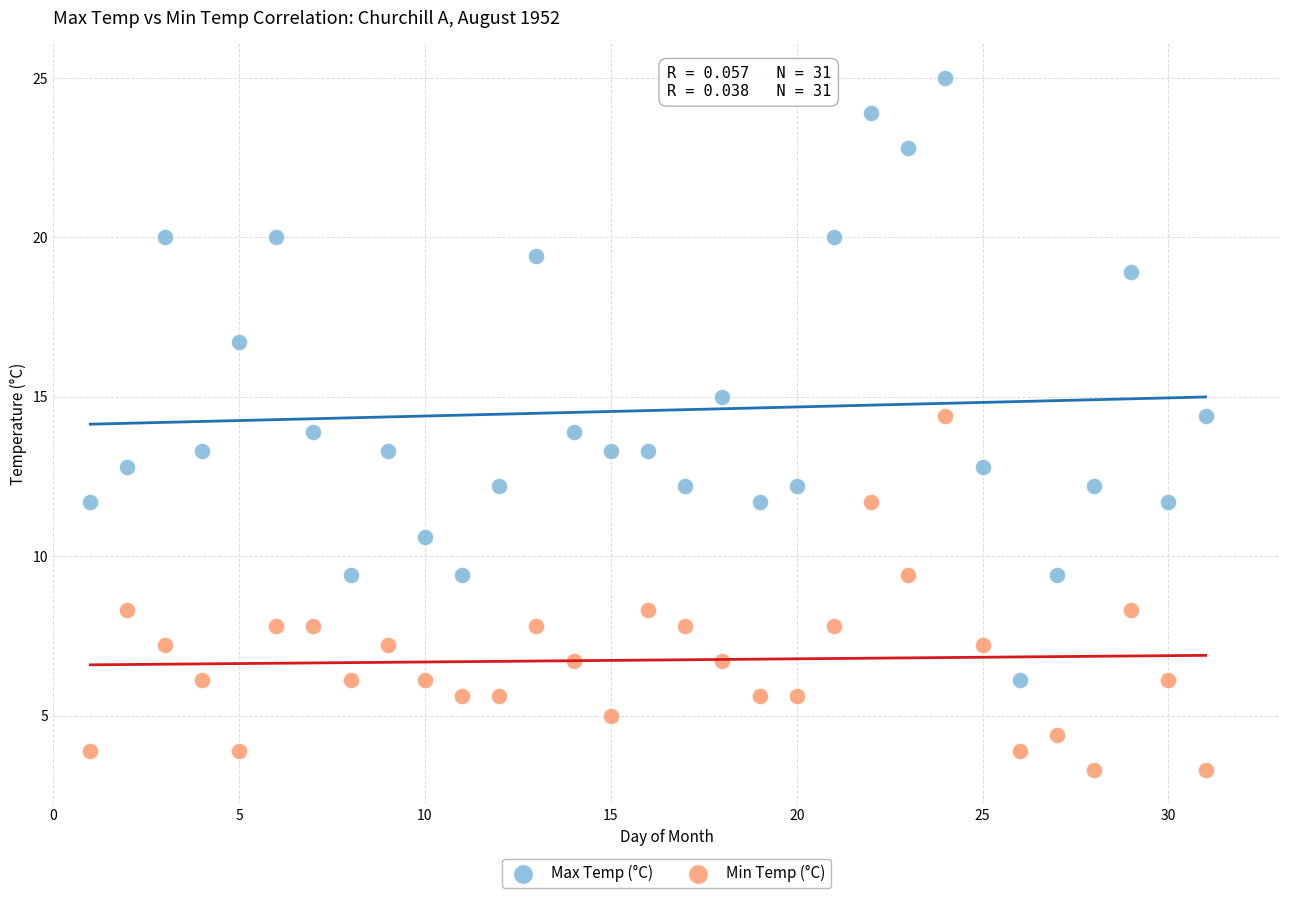

Which series reaches the minimum Y coordinate?

Min Temp (°C)